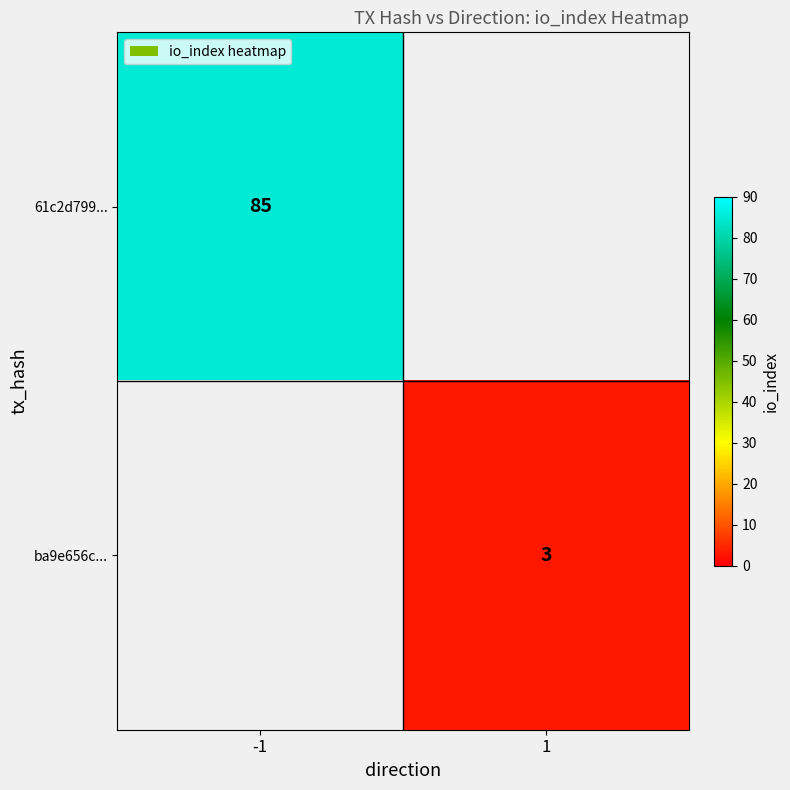

Is it true that 61c2d799... equals 85 at -1?

True